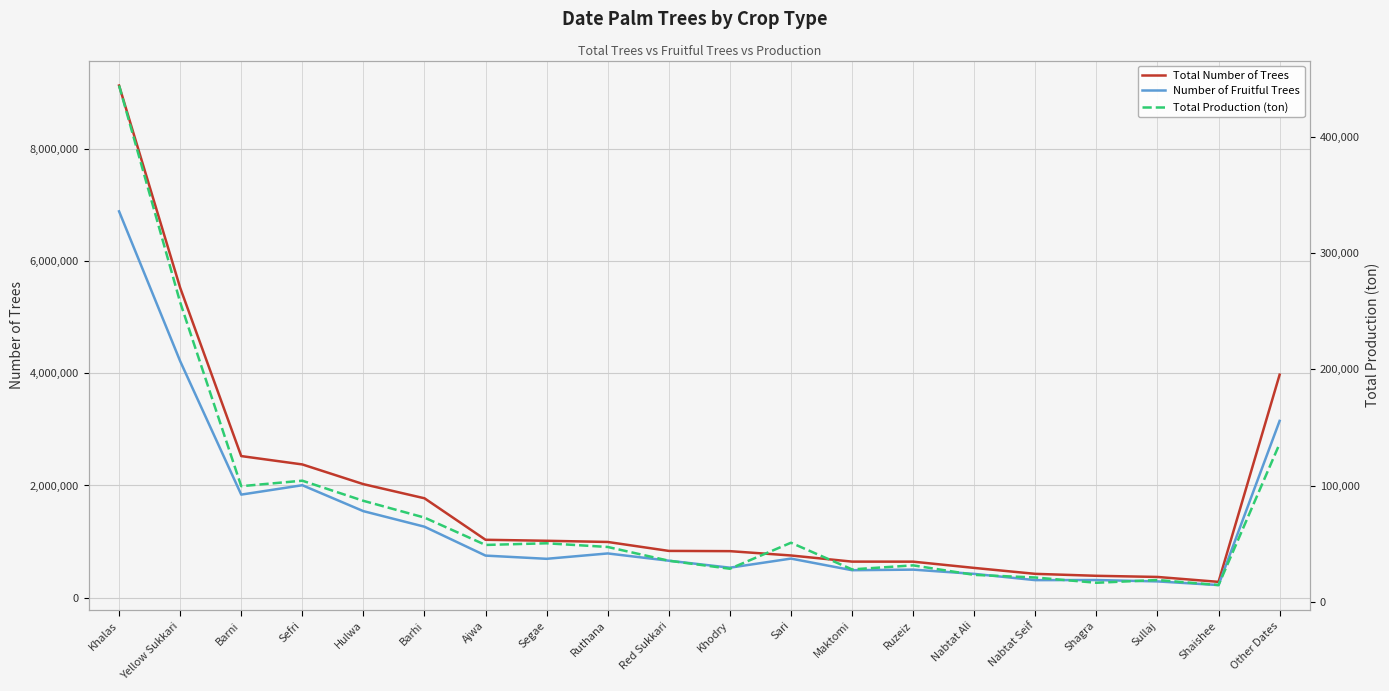

What is the sum of all Number of Fruitful Trees values?

27591256.0